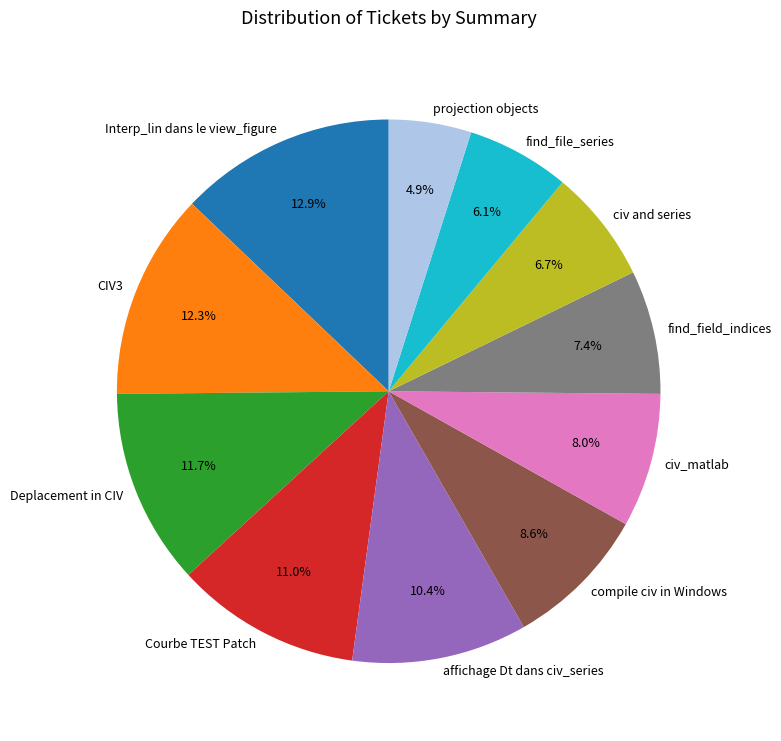

To the nearest percent, what is the combined percentage of find_file_series and Interp_lin dans le view_figure?

19%